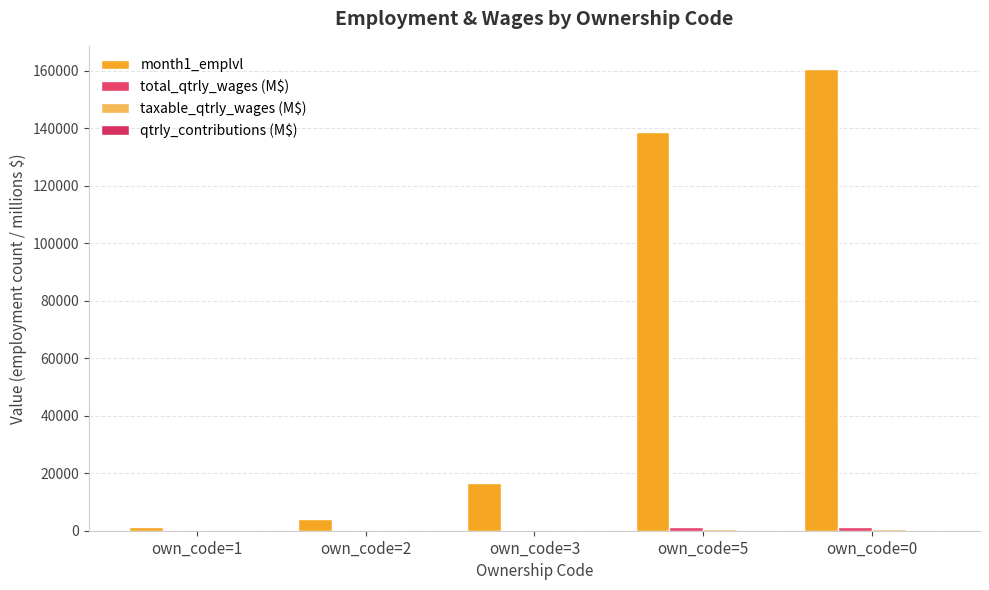

At which category does the chart reach its minimum across all series?

own_code=1